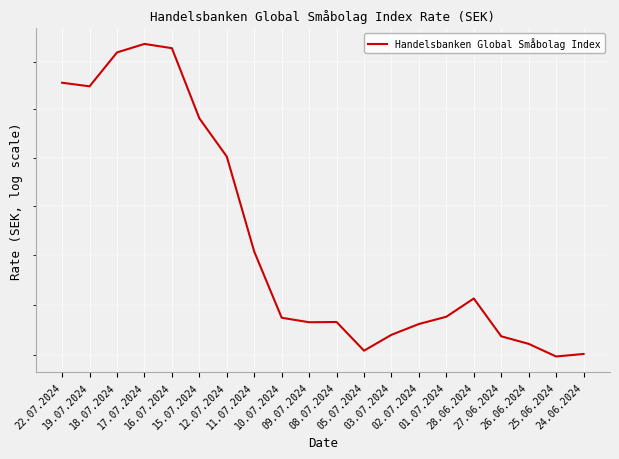

Reading left to right, transcribe all the data shown in this chart.

189.1	189.0	190.4	190.8	190.6	187.6	186.0	182.2	179.5	179.3	179.3	178.2	178.8	179.2	179.5	180.3	178.8	178.4	177.9	178.1